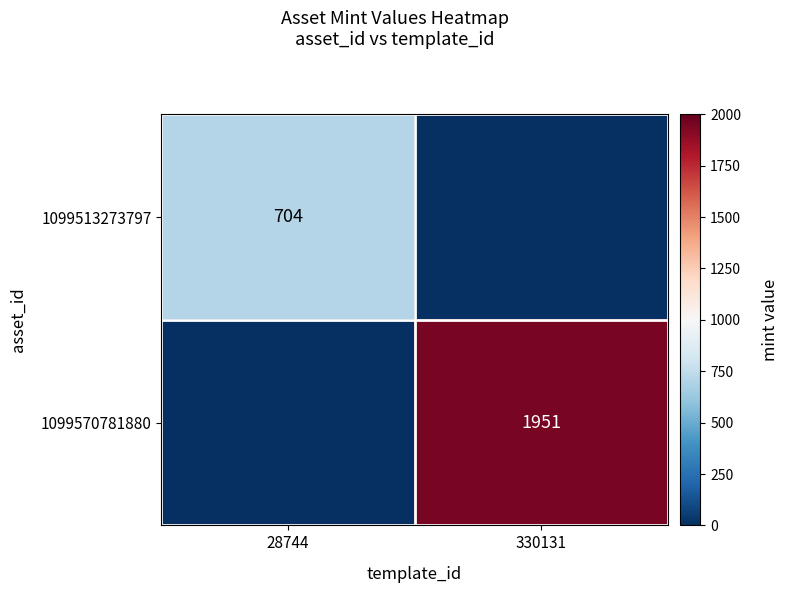

Is the value of 1099513273797 at 28744 greater than the value of 1099570781880 at 330131?

No